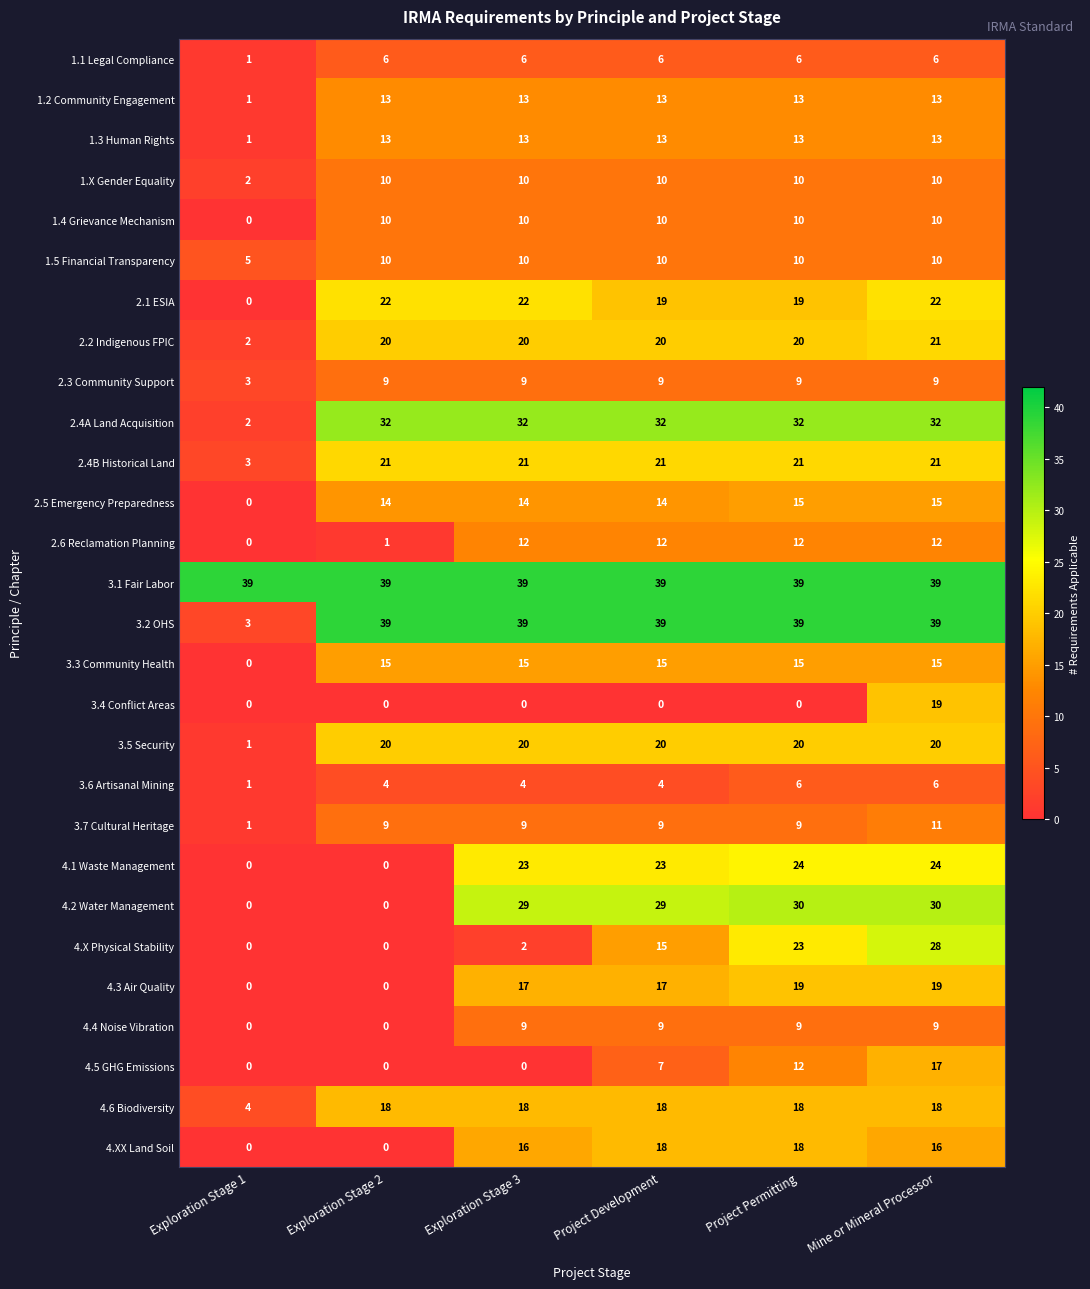

Between Exploration Stage 1 and Project Permitting, which series saw the biggest shift?

3.2 OHS